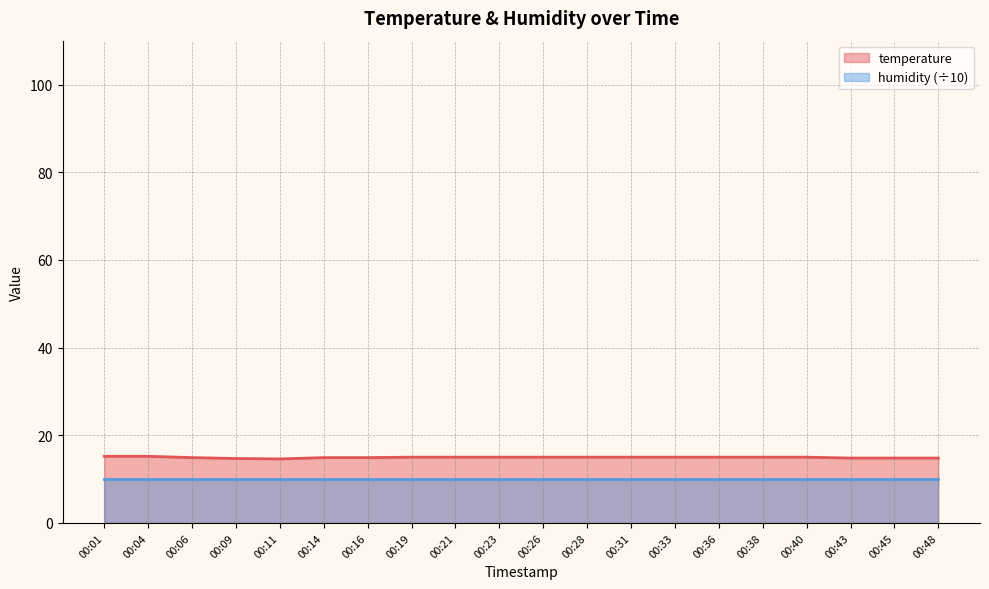

List the labels in order of value, smallest first.

00:11, 00:09, 00:43, 00:45, 00:48, 00:06, 00:14, 00:16, 00:19, 00:21, 00:23, 00:26, 00:28, 00:31, 00:33, 00:36, 00:38, 00:40, 00:01, 00:04